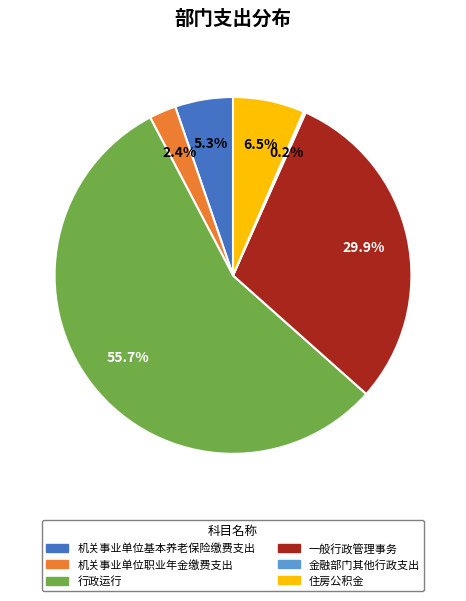

Does 行政运行 account for over 50% of the chart?

Yes